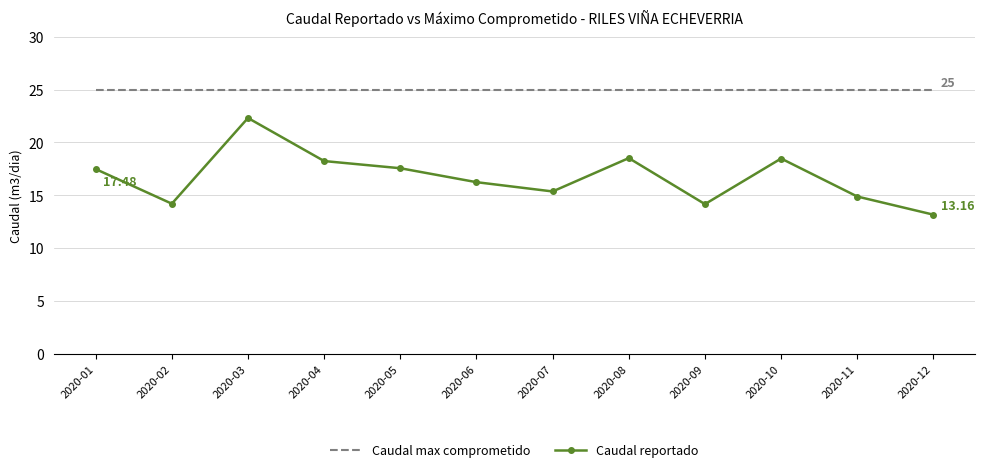

True or false: Caudal max comprometido and Caudal reportado cross at least once.

False